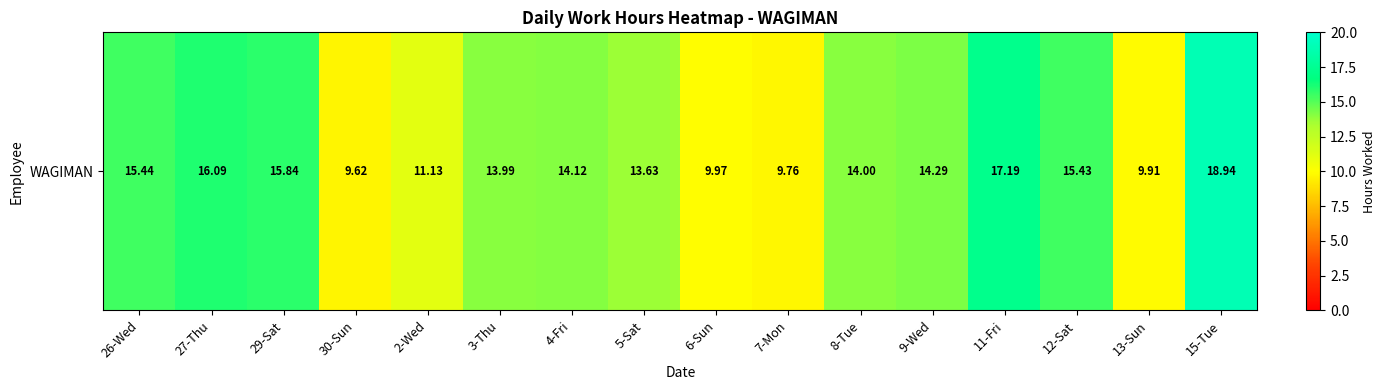

What is the difference between the maximum and second lowest values?

9.2